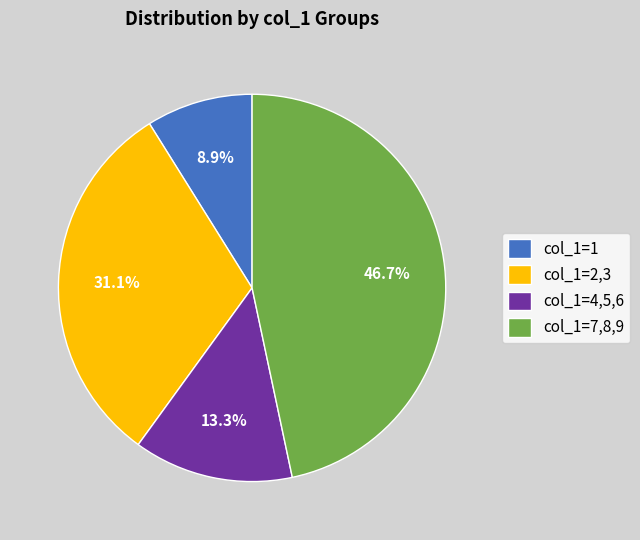

Does any single category account for the majority?

No